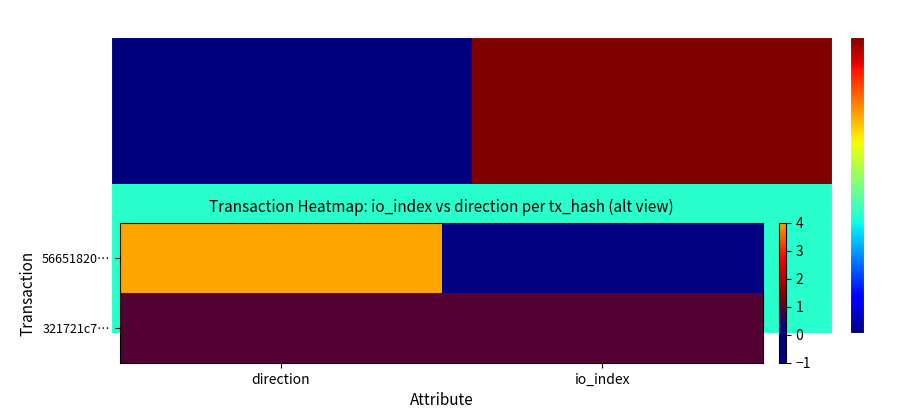

At which category is the sum across all series the highest?

direction